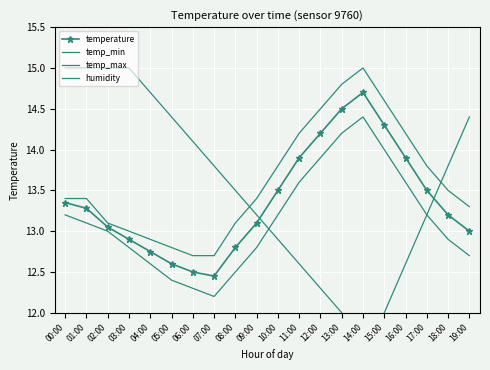

What position from the right is 17:00?

3